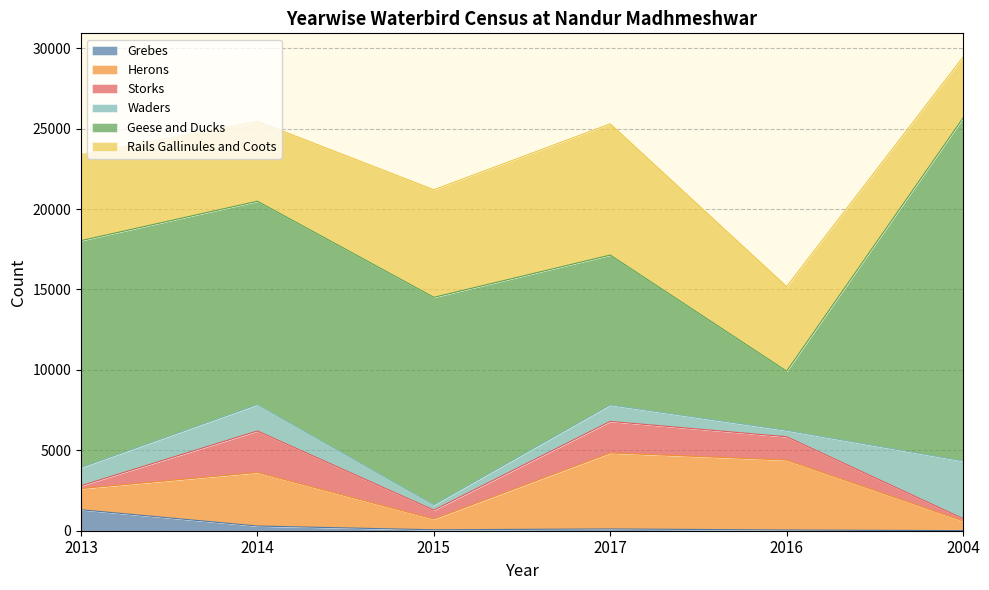

The Rails Gallinules and Coots series shows 9365 at 2016. True or false?

False